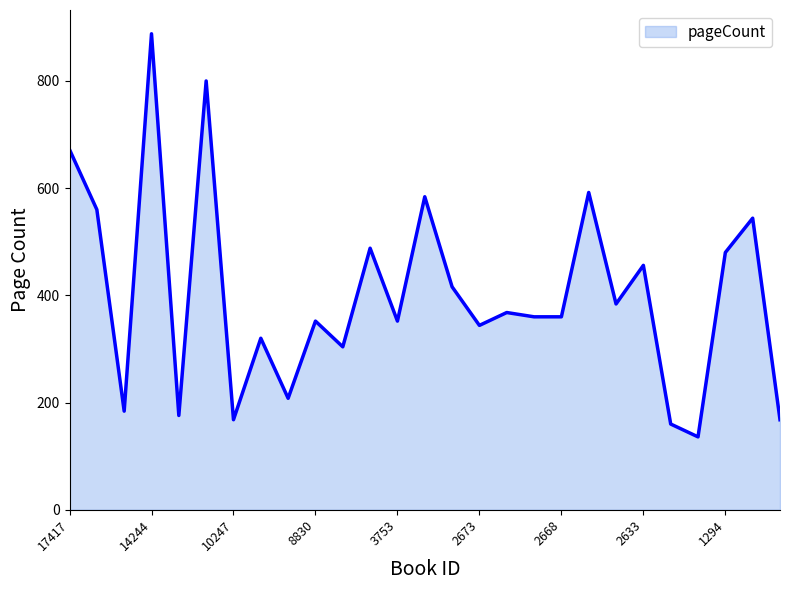

What is the greatest value displayed?

888